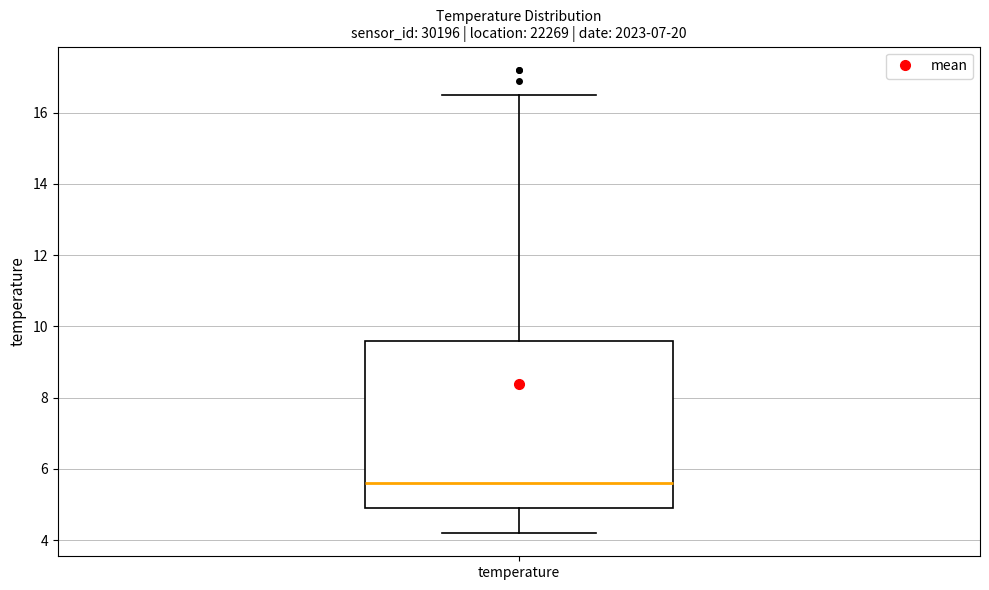

Where does the median line of the box for temperature sit on the y-axis? The values are not printed on the chart, so give them approximately, as read against the axis.

5.6